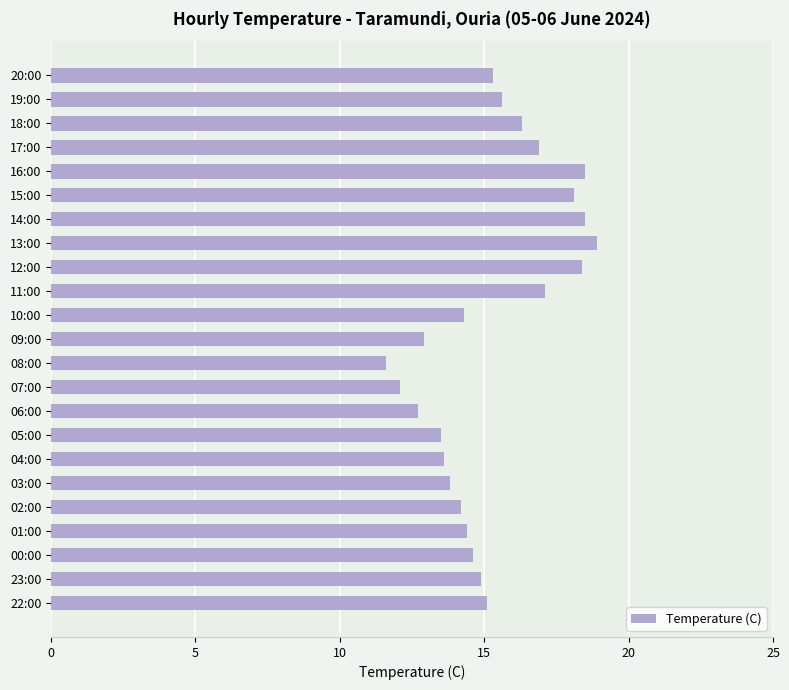

Which has a higher value, 03:00 or 07:00?

03:00